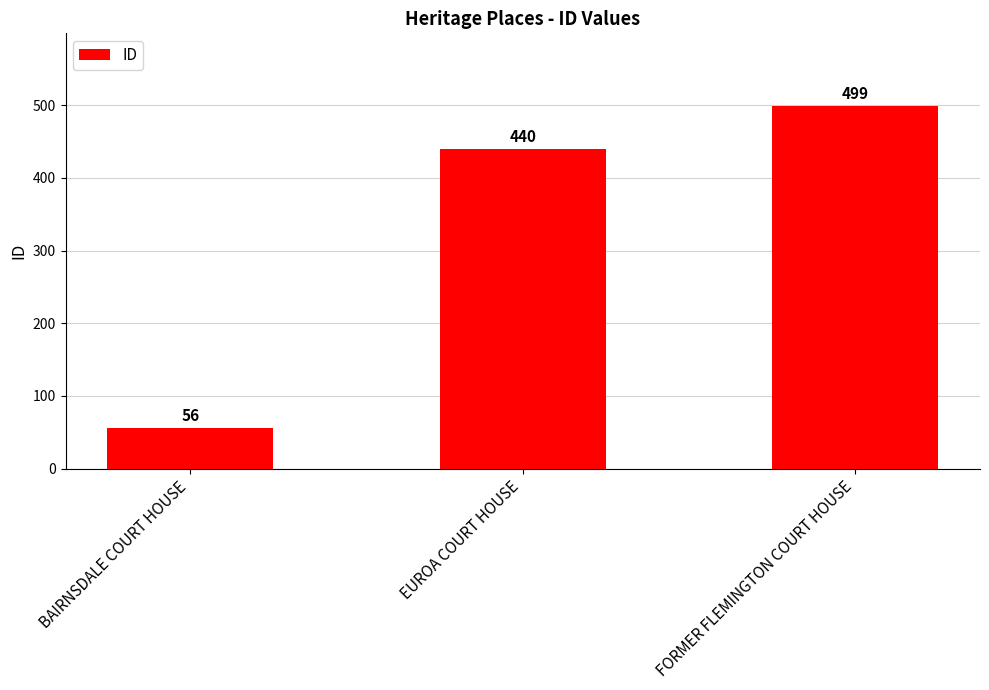

Is it true that the value at EUROA COURT HOUSE is 100?

False